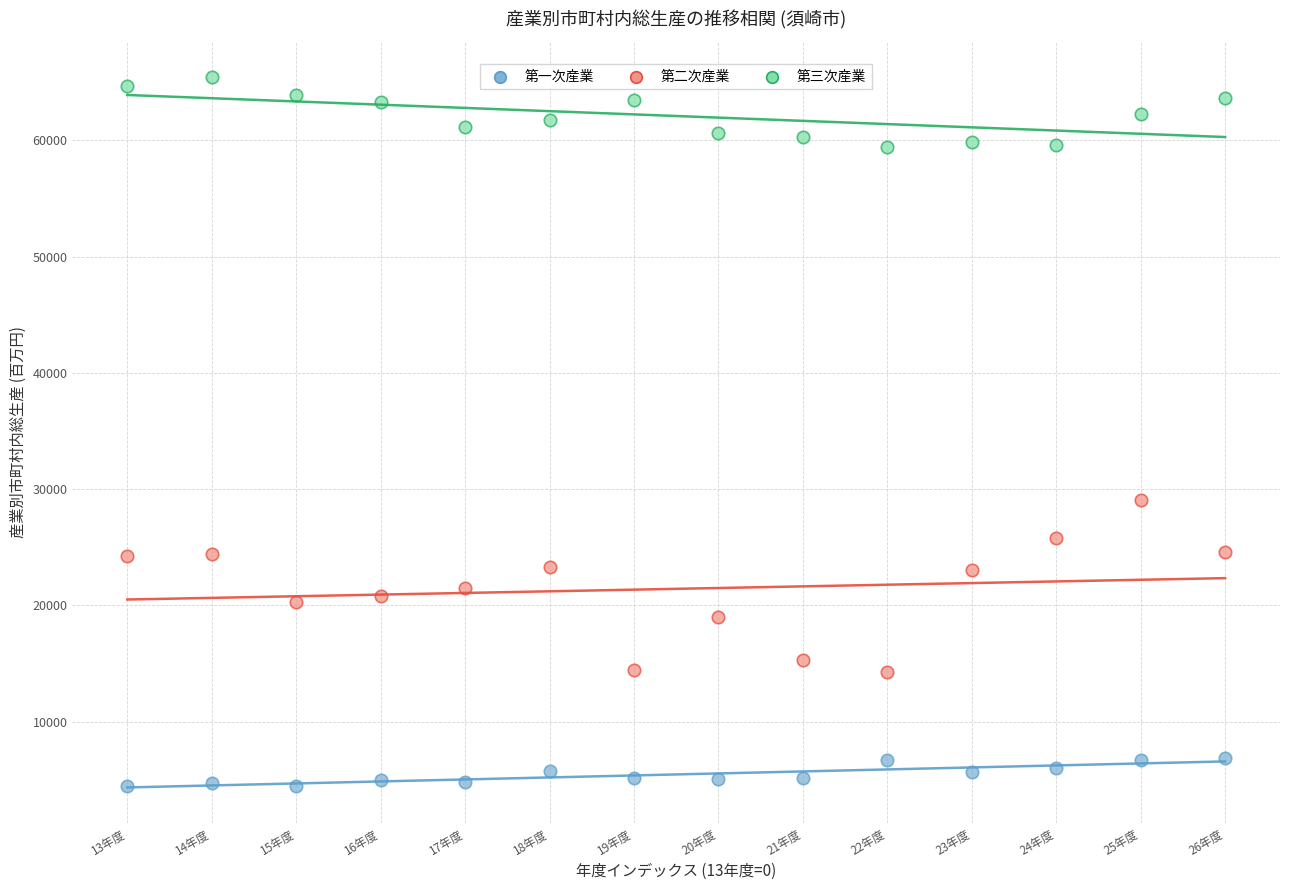

Which series reaches the maximum Y coordinate?

第三次産業